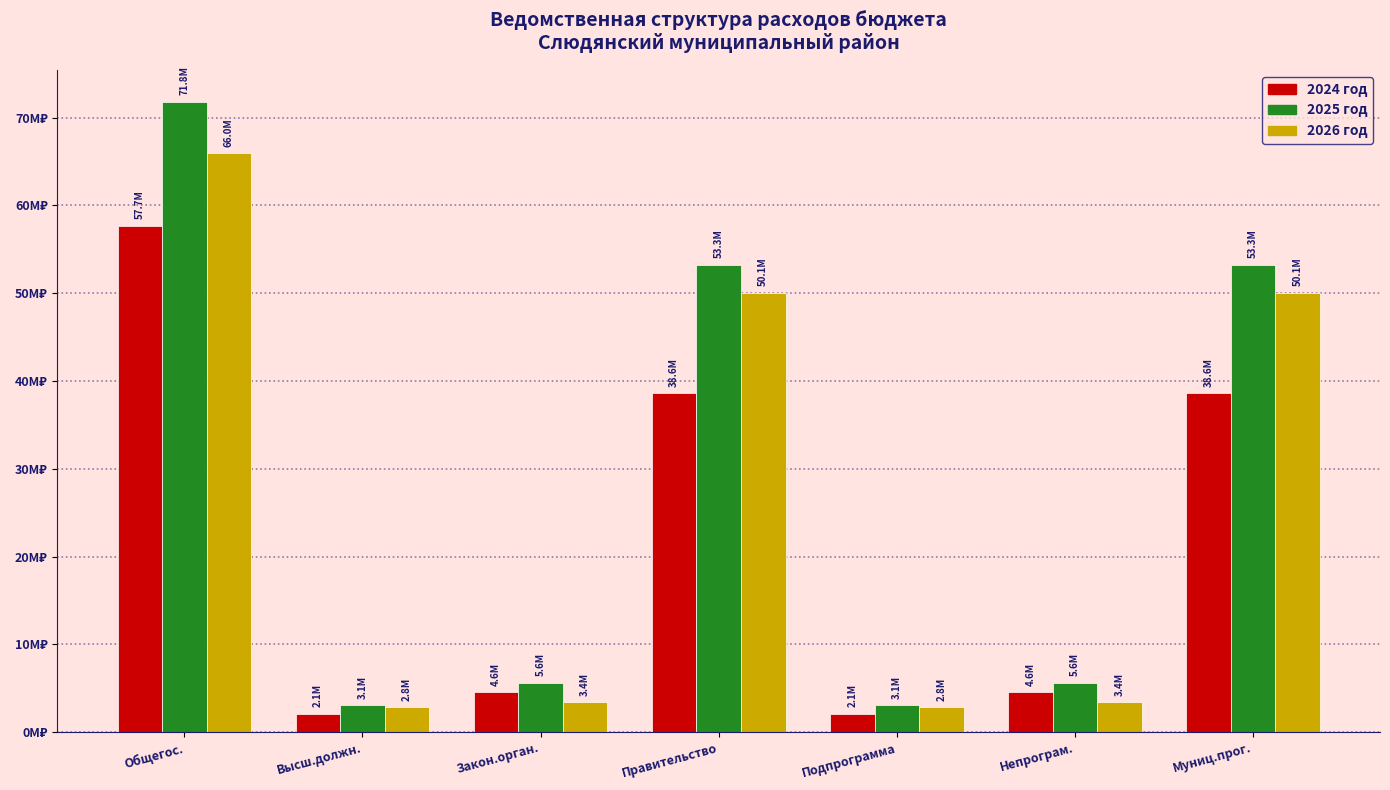

At which label is 2025 год closest to 37442450?

Правительство